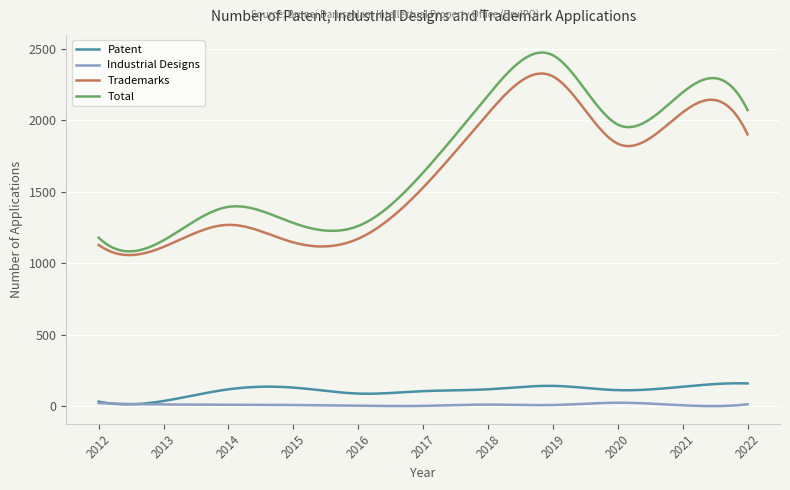

True or false: Patent and Total intersect in this chart.

False